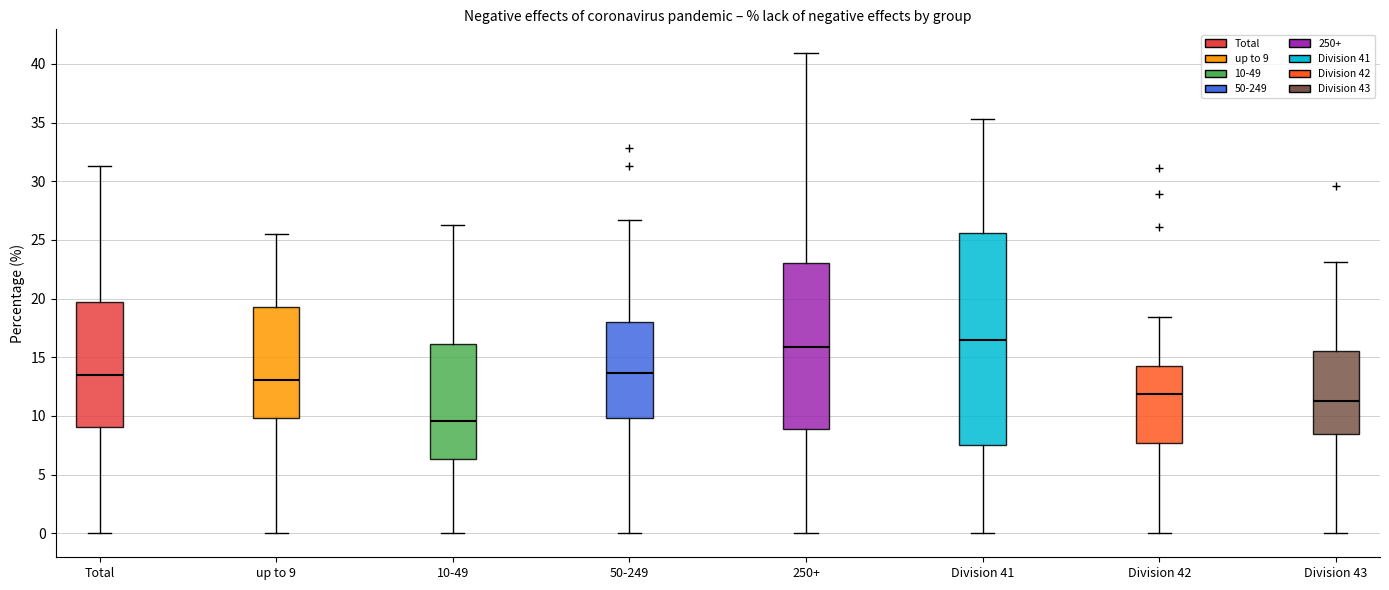

Comparing the boxes themselves (not the whiskers), which one is the tallest?

Division 41